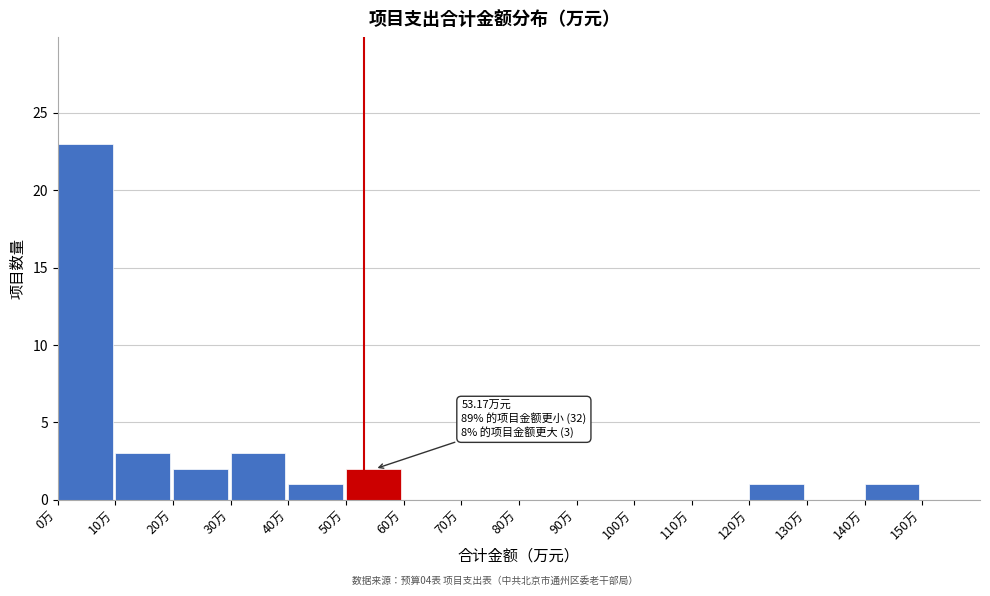

Over which range of the x-axis is the bar tallest?

0 to 10